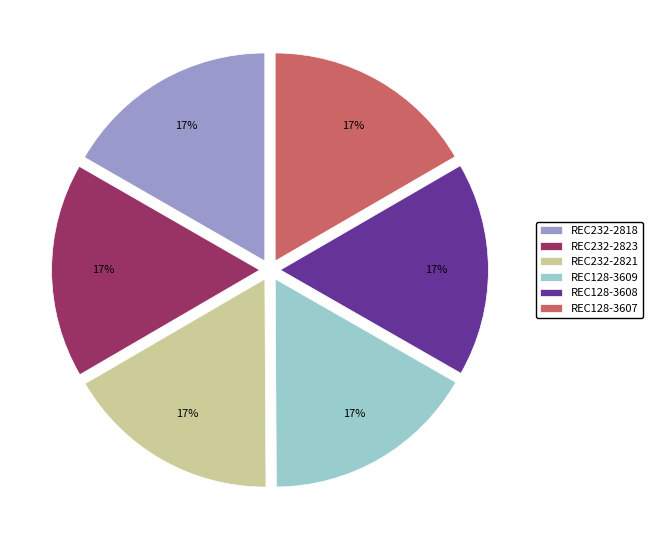

Count the number of slices in the pie.

6